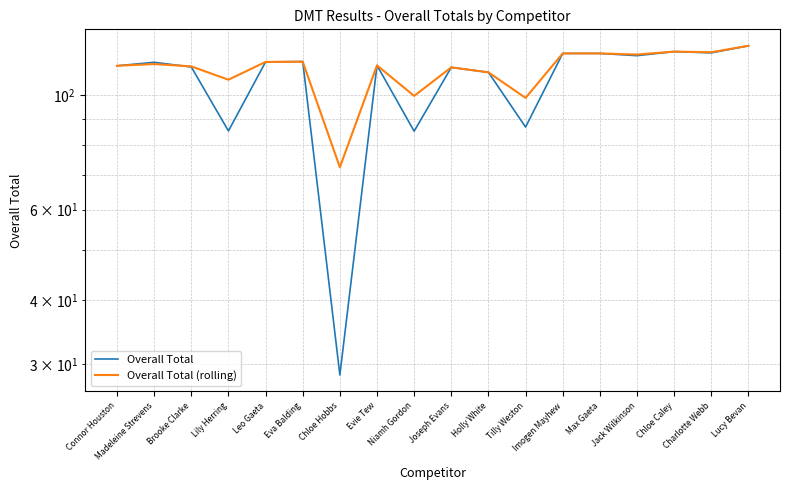

How many interior local valleys does the Overall Total series have?

6